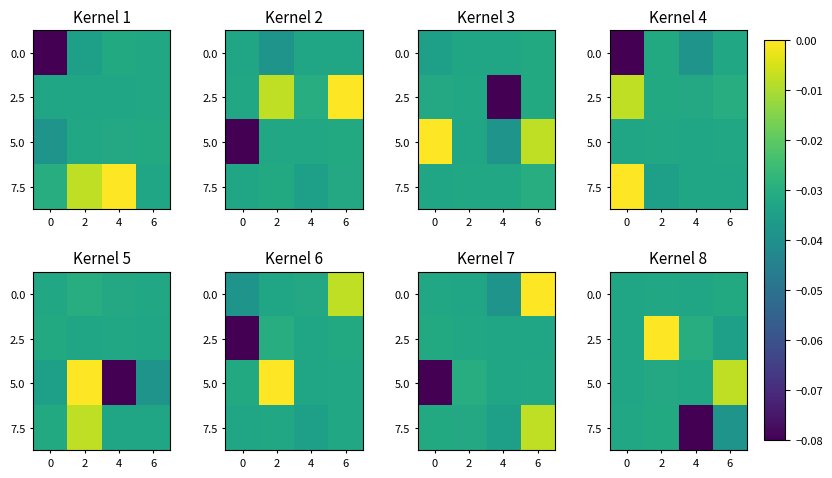

At which category does the chart reach its minimum across all series?

4